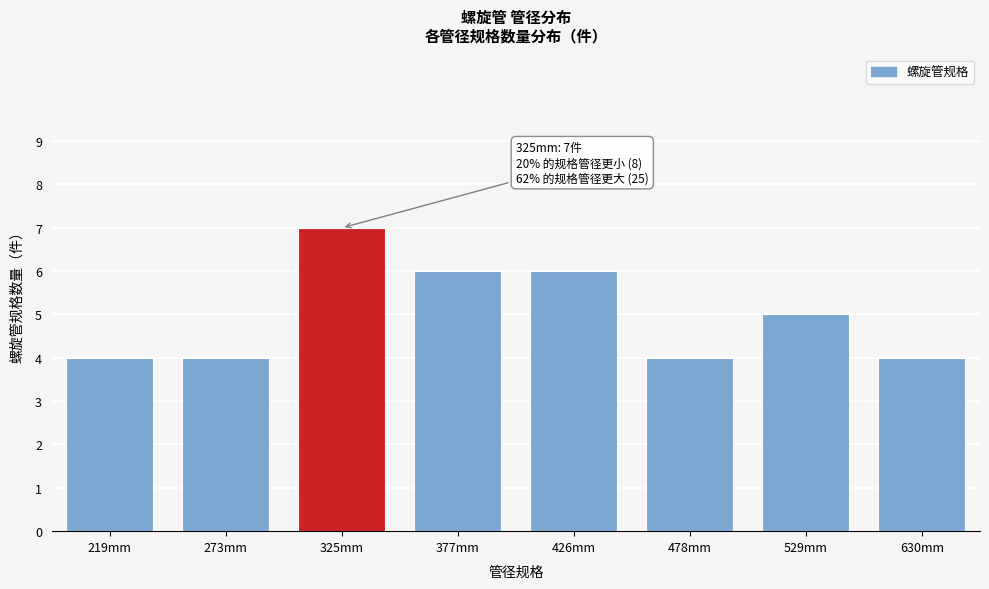

Reading right to left, transcribe all the data shown in this chart.

630mm=4	529mm=5	478mm=4	426mm=6	377mm=6	325mm=7	273mm=4	219mm=4